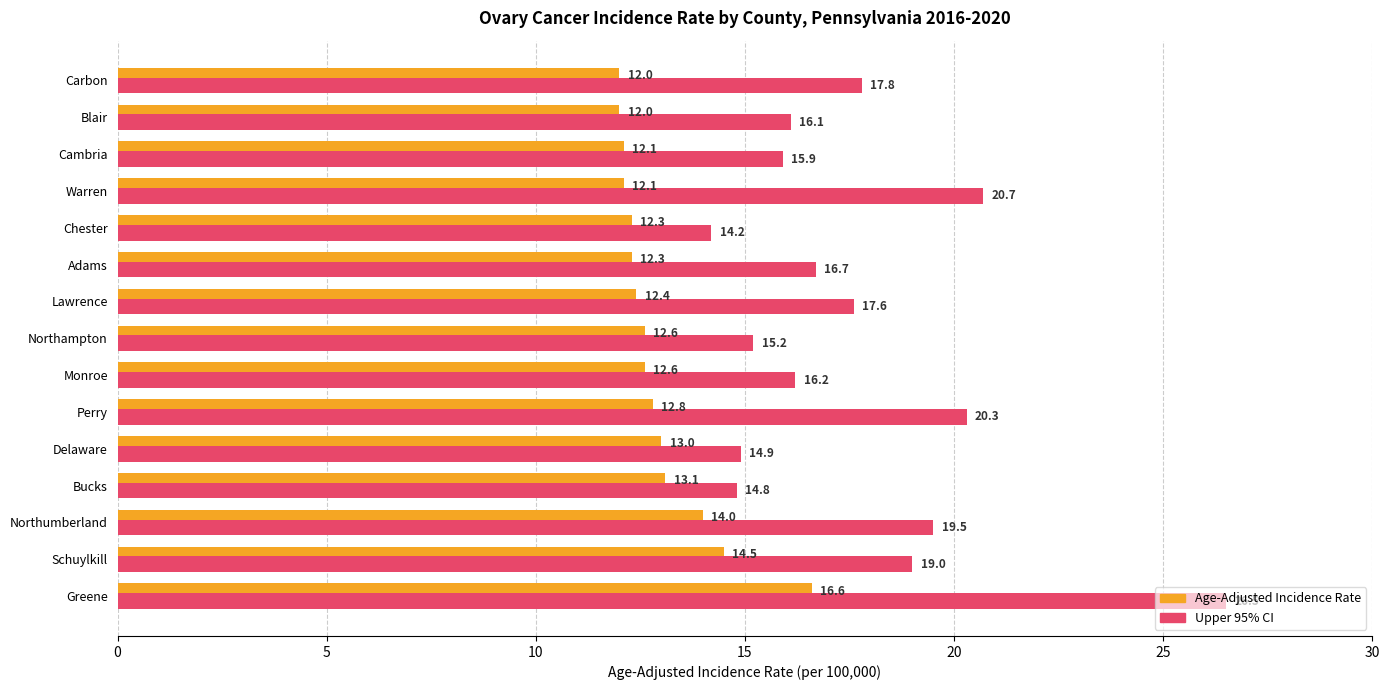

How many data points in Upper 95% CI are above 16?

10